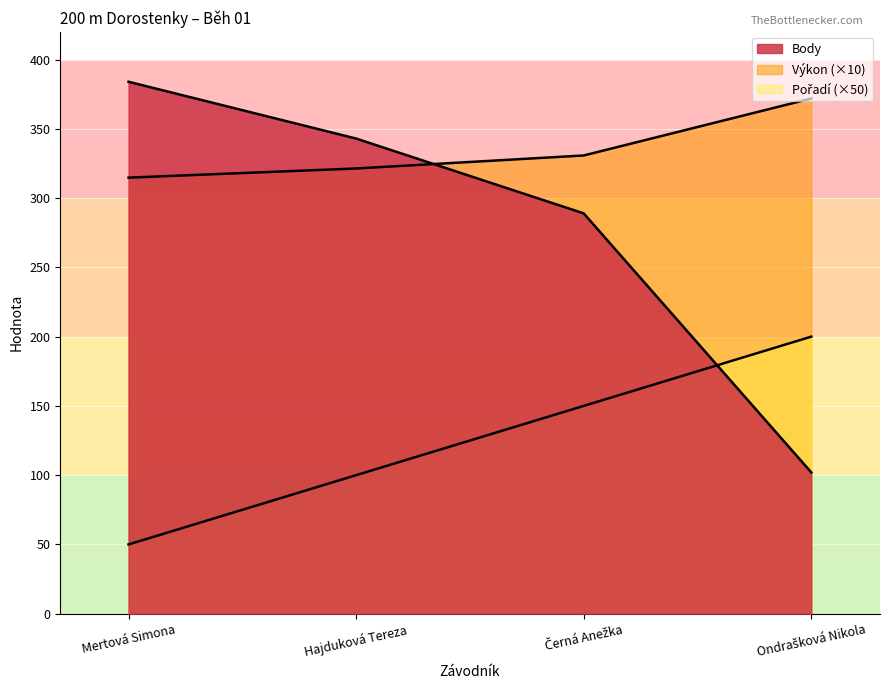

At which label does Pořadí reach its minimum?

Mertová Simona